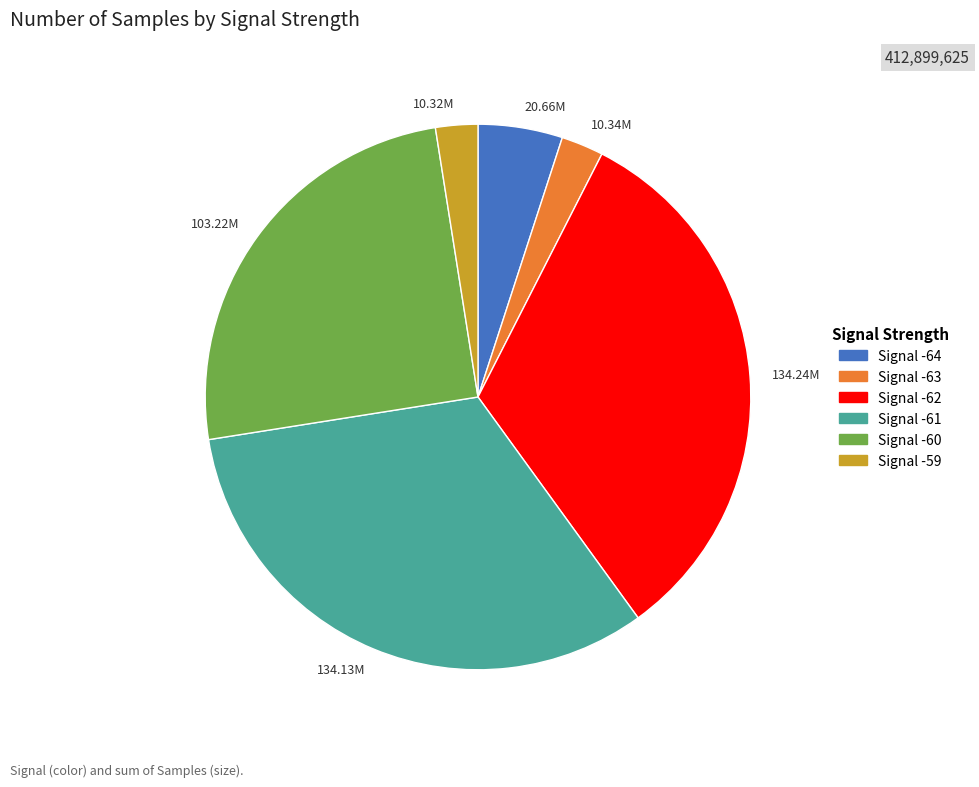

Approximately how many times larger is the value at 103.22M compared to 20.66M?

5.0